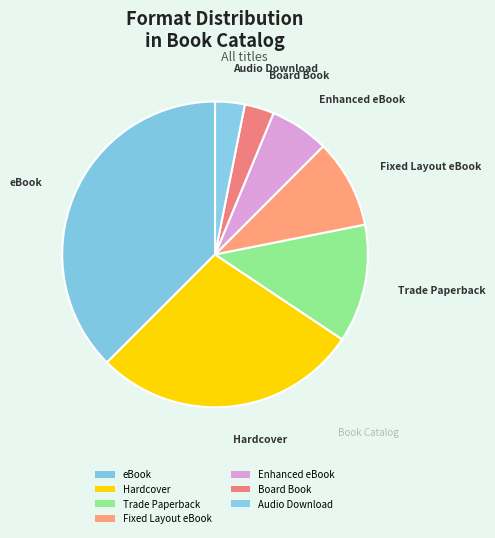

Rank the categories by value from lowest to highest.

Board Book, Audio Download, Enhanced eBook, Fixed Layout eBook, Trade Paperback, Hardcover, eBook